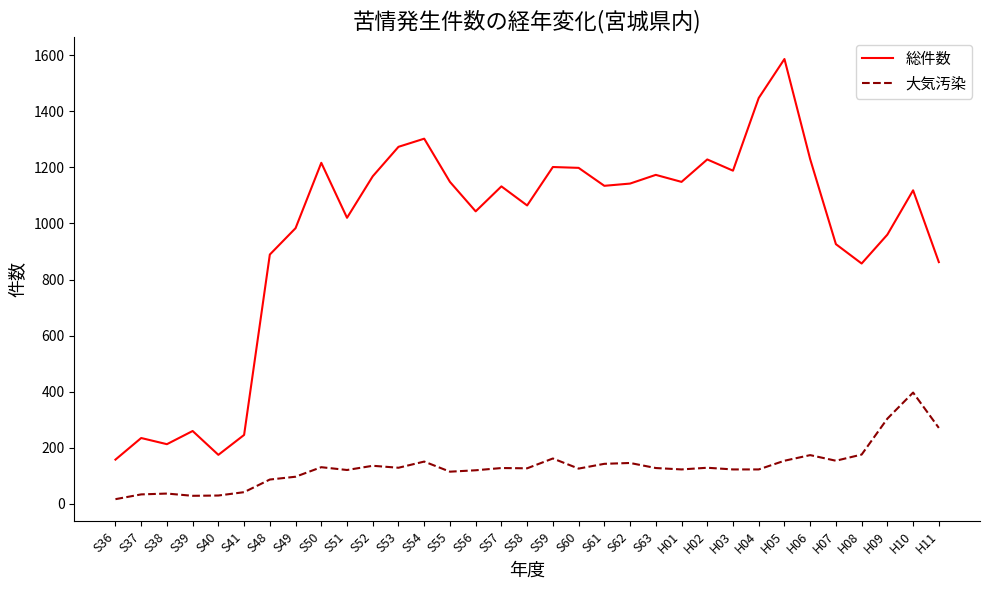

Where is the first local minimum for 総件数?

S38